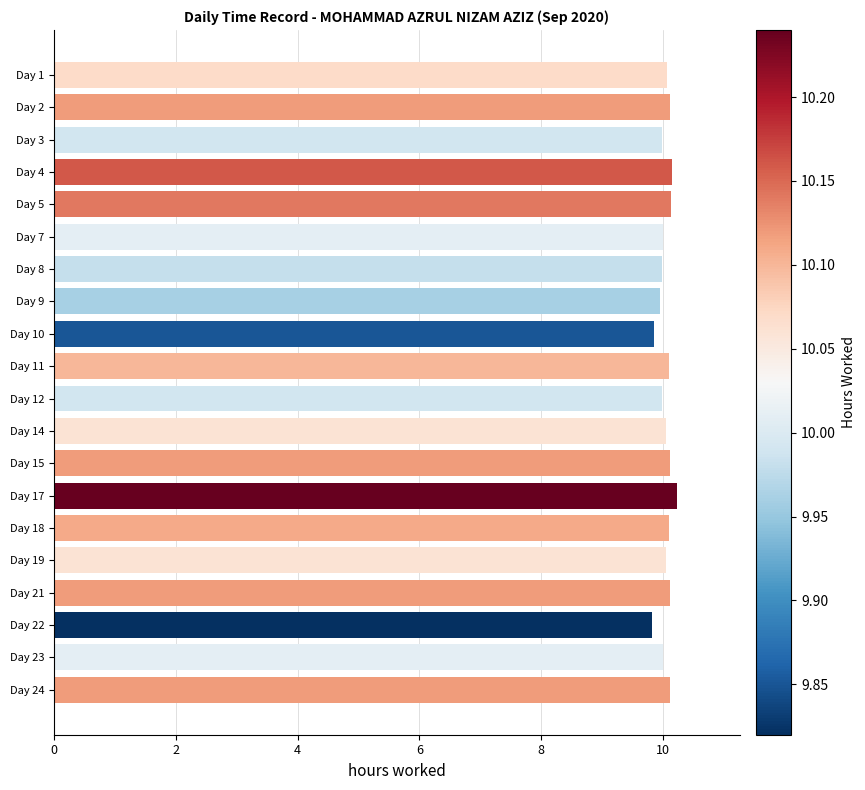

How many data points does each series have?

20